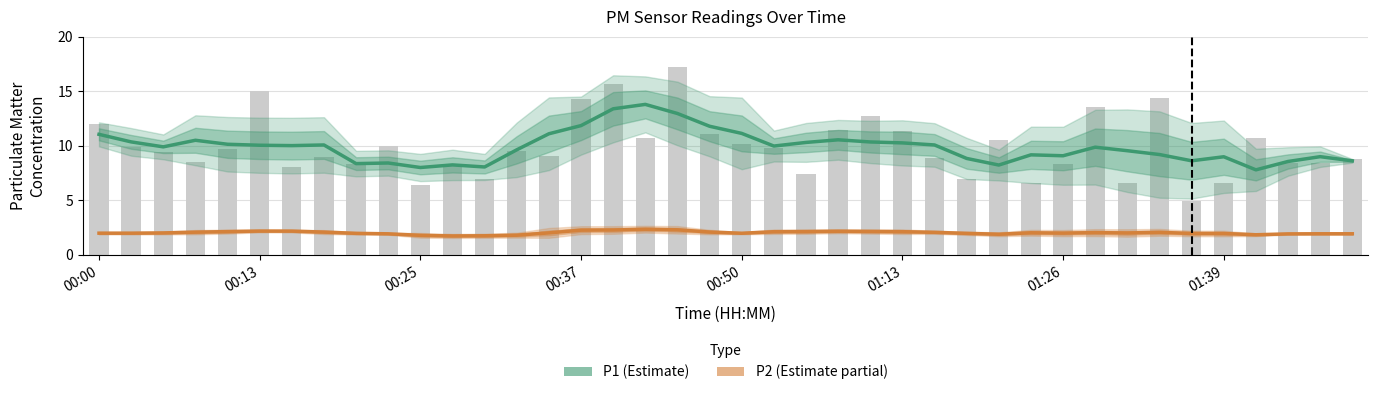

Reading right to left, what are all the values shown in this chart?

P1: 8.6	9.0	8.6	7.8	9.0	8.6	9.2	9.6	9.9	9.1	9.2	8.2	8.8	10.1	10.3	10.4	10.6	10.3	10.0	11.1	11.8	13.0	13.8	13.4	11.9	11.1	9.6	8.1	8.3	8.0	8.4	8.4	10.1	10.0	10.1	10.1	10.5	9.9	10.4	11.1
P2: 1.9	1.9	1.9	1.9	2.0	2.0	2.1	2.0	2.0	2.0	2.0	1.9	2.0	2.1	2.1	2.1	2.2	2.1	2.1	2.0	2.1	2.3	2.4	2.3	2.3	2.0	1.8	1.8	1.7	1.8	1.9	2.0	2.1	2.2	2.2	2.1	2.1	2.0	2.0	2.0